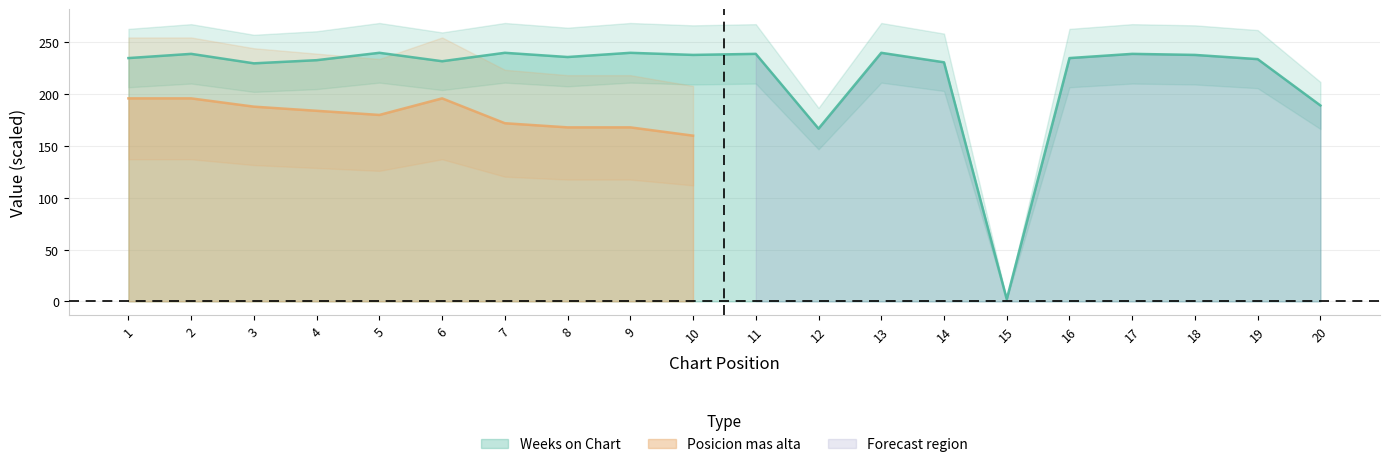

Approximately how many times larger is the value at 18 compared to 15?

117.0